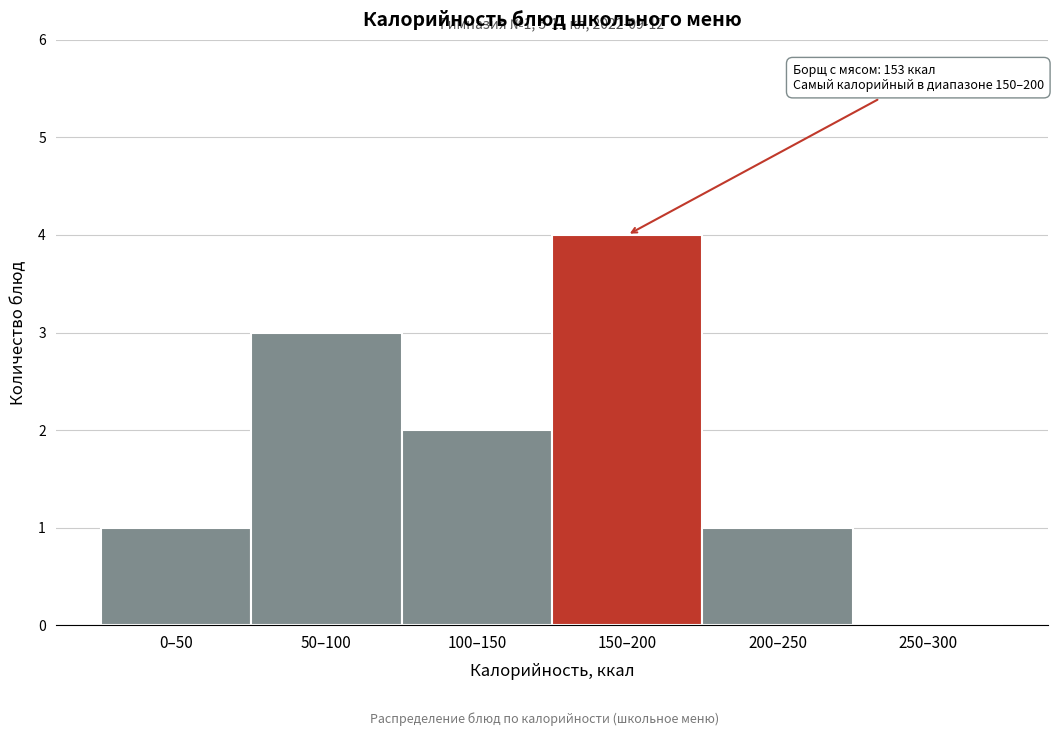

Reading right to left, list all the values displayed in this chart.

250–300=0	200–250=1	150–200=4	100–150=2	50–100=3	0–50=1